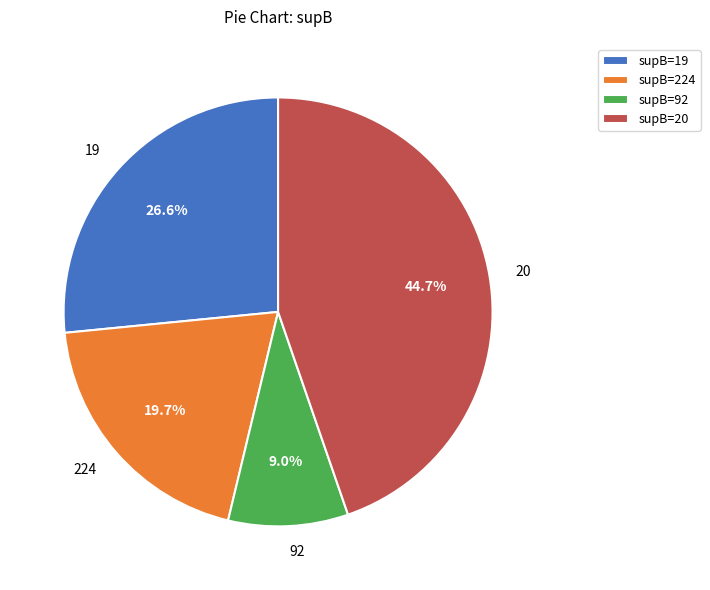

What is the total percentage of 224 and 19?

46.3%